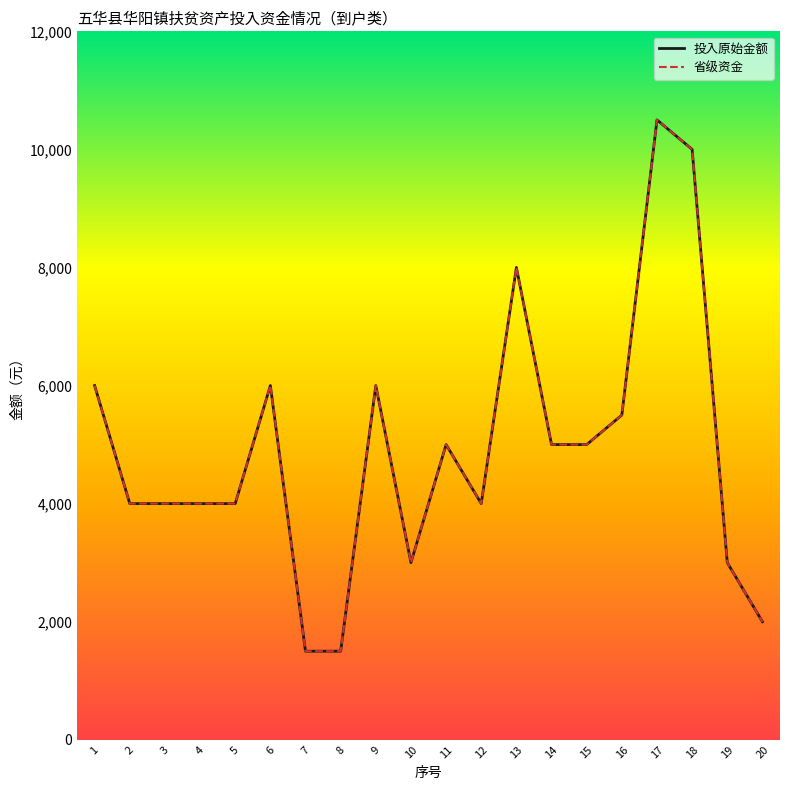

What is the maximum value for 省级资金?

10500